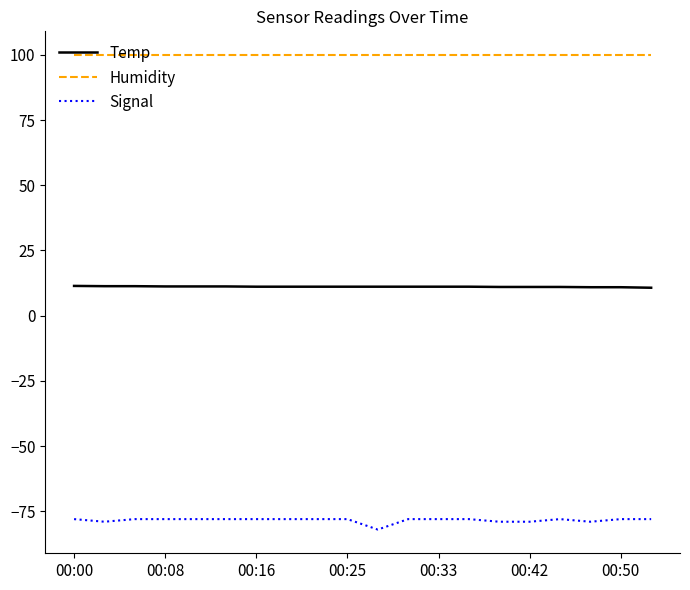

How many lines are shown in the chart?

3